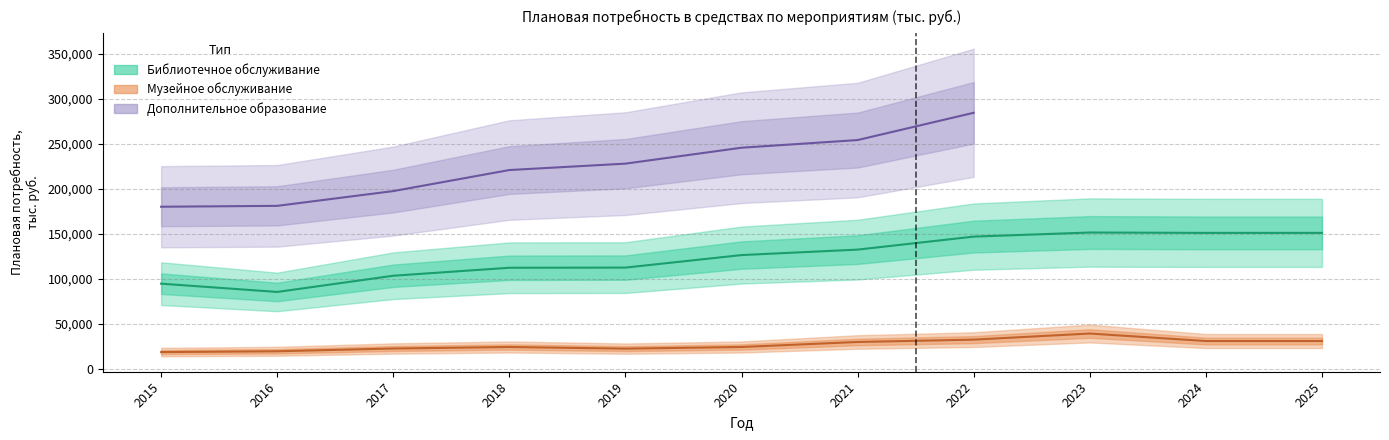

What is the value of the Музейное обслуживание point at the 11th from the left?

31201.7